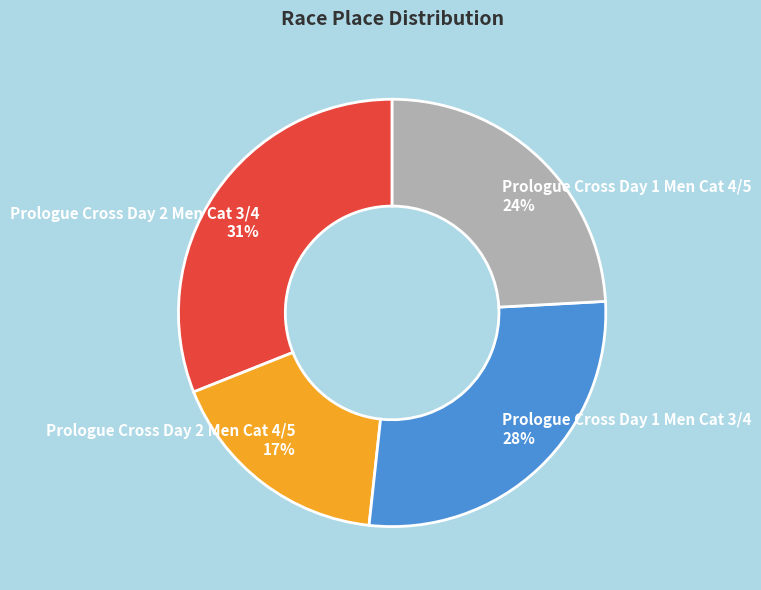

Does Prologue Cross Day 2 Men Cat 3/4 represent more than half of the total?

No